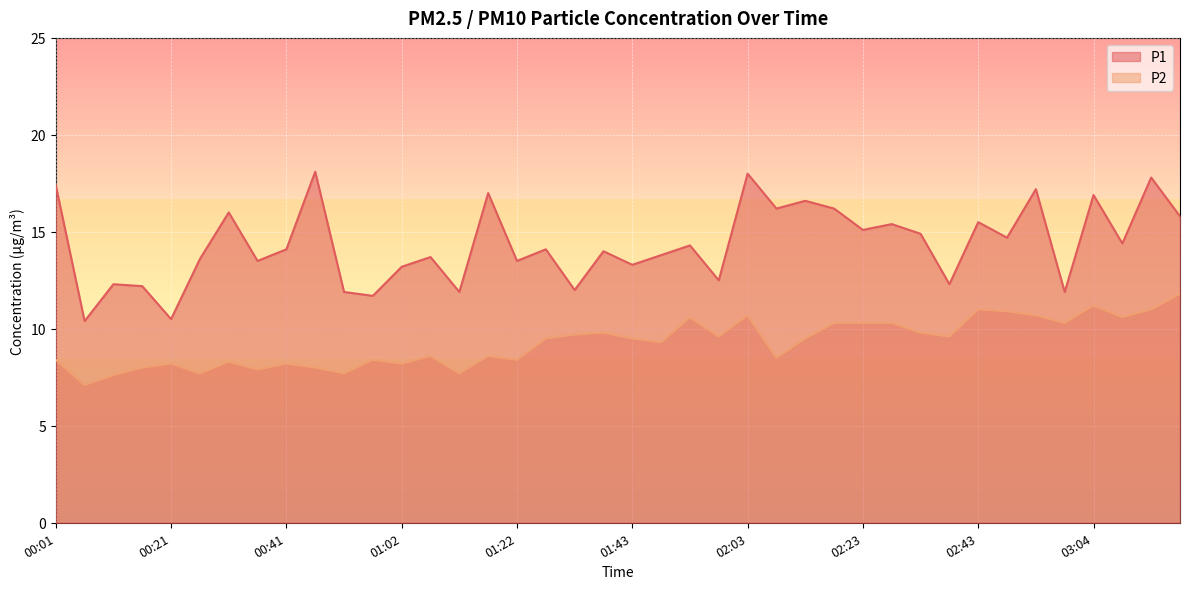

In P2, how many points are lower than both neighbors (excluding endpoints)?

13